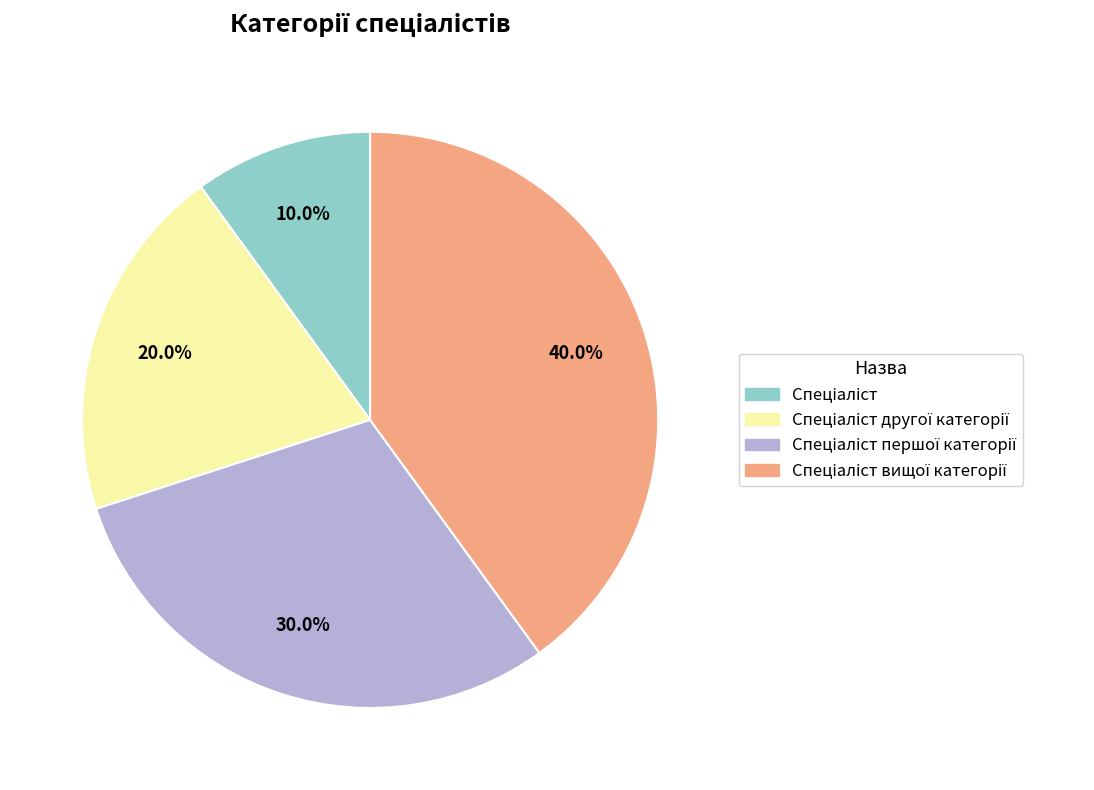

Is there a majority slice in this chart?

No